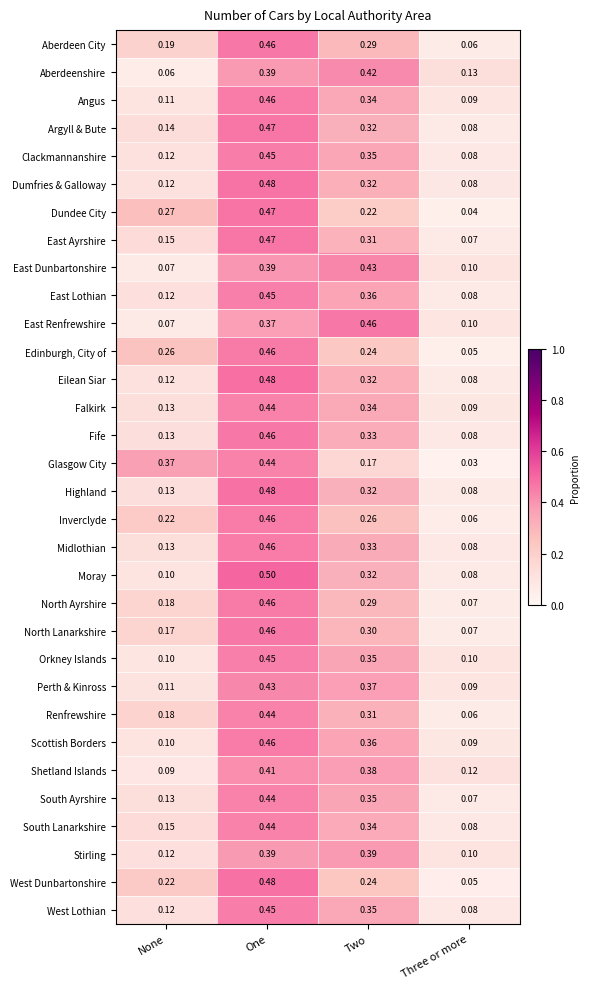

Which label corresponds to the smallest value in the chart?

Three or more